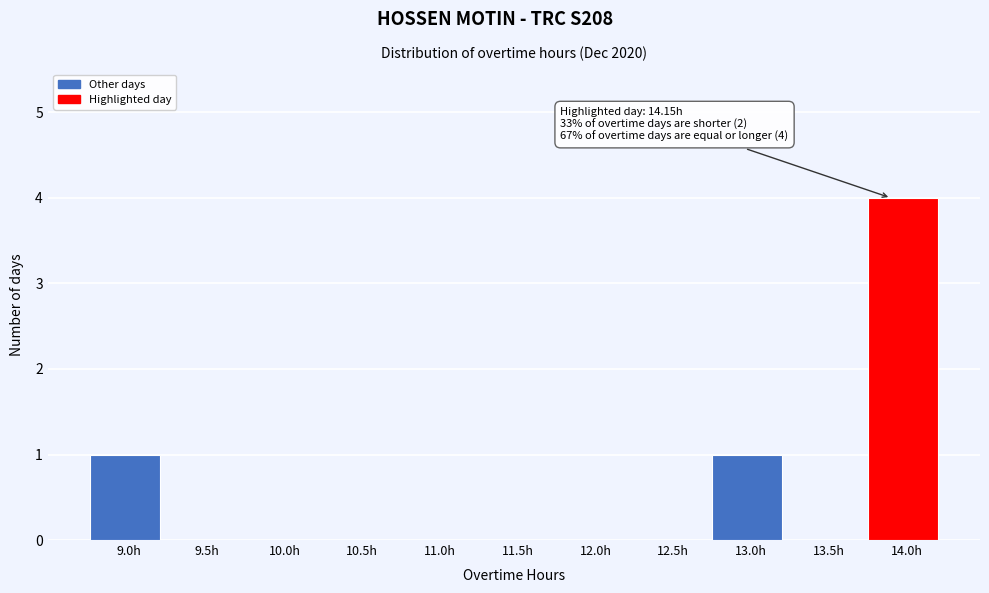

Reading right to left, transcribe all the data shown in this chart.

14.0h=4	13.5h=0	13.0h=1	12.5h=0	12.0h=0	11.5h=0	11.0h=0	10.5h=0	10.0h=0	9.5h=0	9.0h=1